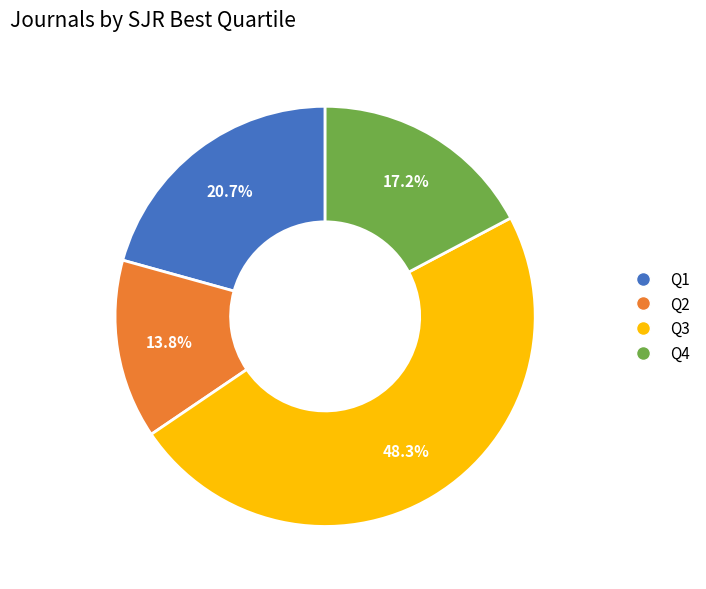

Which slice is the smallest?

Q2